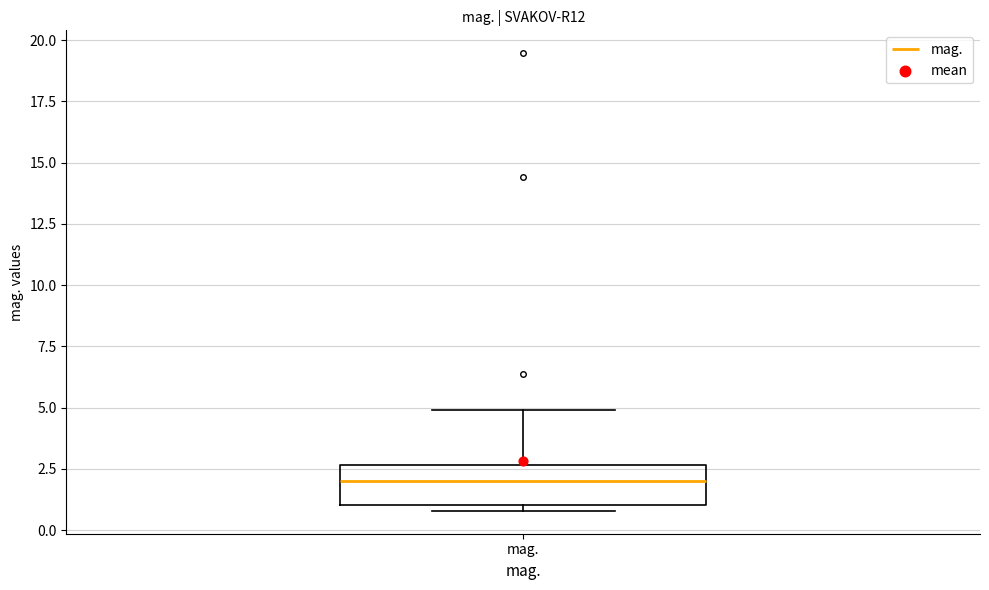

Where is the lower edge of the box for mag. on the y-axis? The values are not printed on the chart, so give them approximately, as read against the axis.

1.0